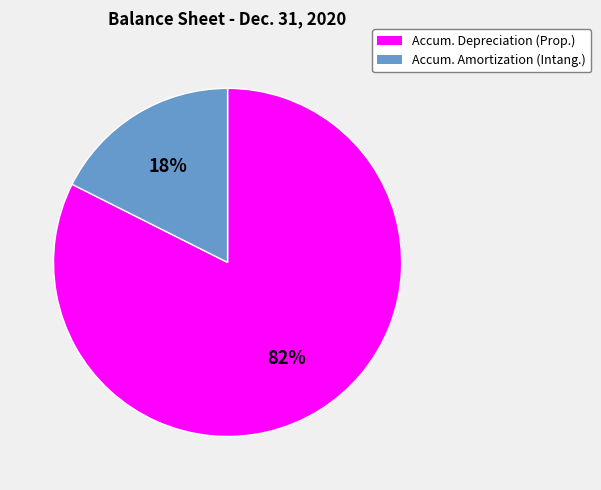

Do Accum. Depreciation (Prop.) and Accum. Amortization (Intang.) together represent more than half of the pie?

Yes